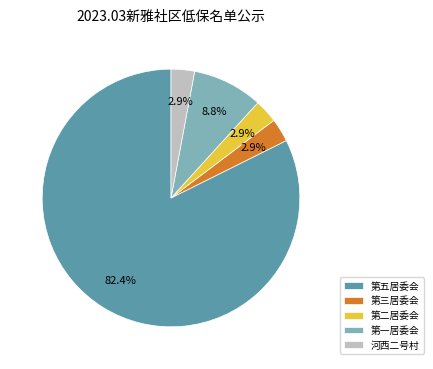

How many segments does this pie chart have?

5